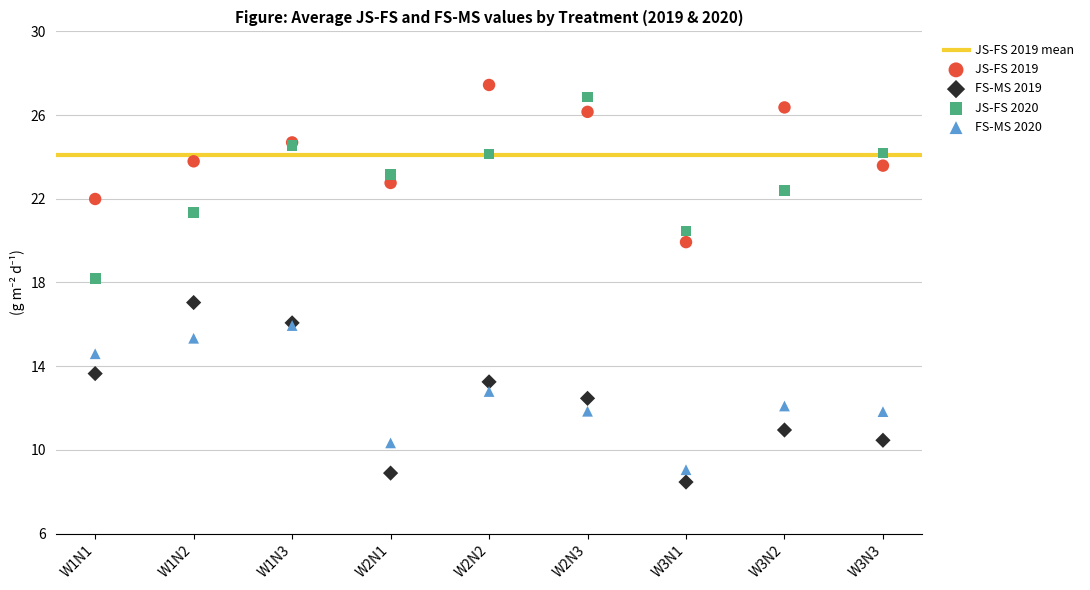

Which series reaches the maximum Y coordinate?

JS-FS 2019